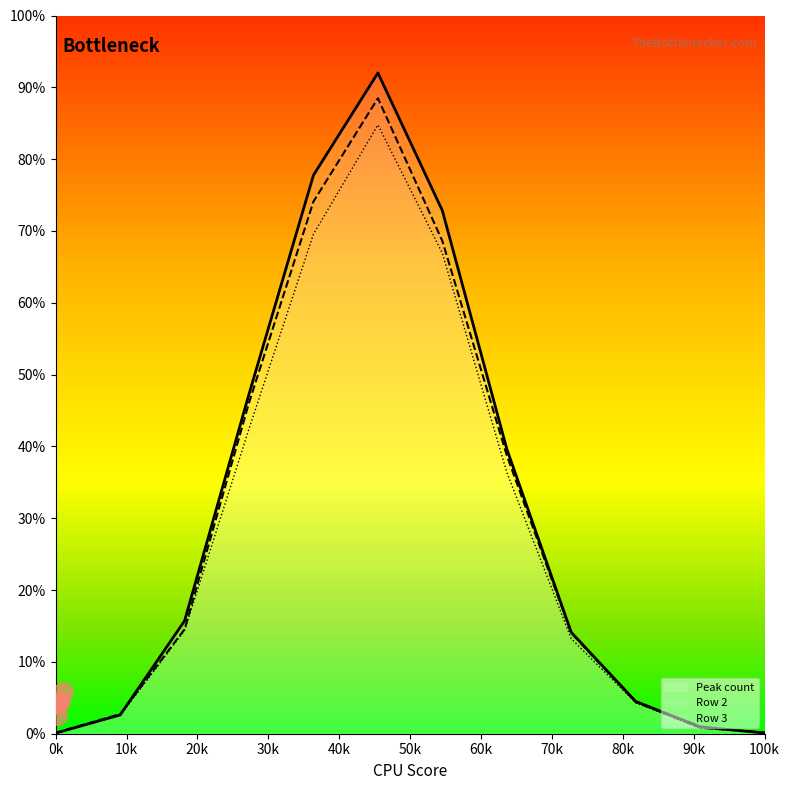

Reading left to right, extract all data points from this chart.

Peak count: 0.1	2.6	15.7	47.3	77.8	92.0	72.8	39.6	14.1	4.5	1.0	0.1
Row 2: 0.1	2.7	14.5	46.1	74.1	88.5	68.6	38.7	14.0	4.4	0.9	0.2
Row 3: 0.1	2.5	14.4	42.5	69.6	84.8	66.9	36.4	13.2	4.3	0.8	0.1